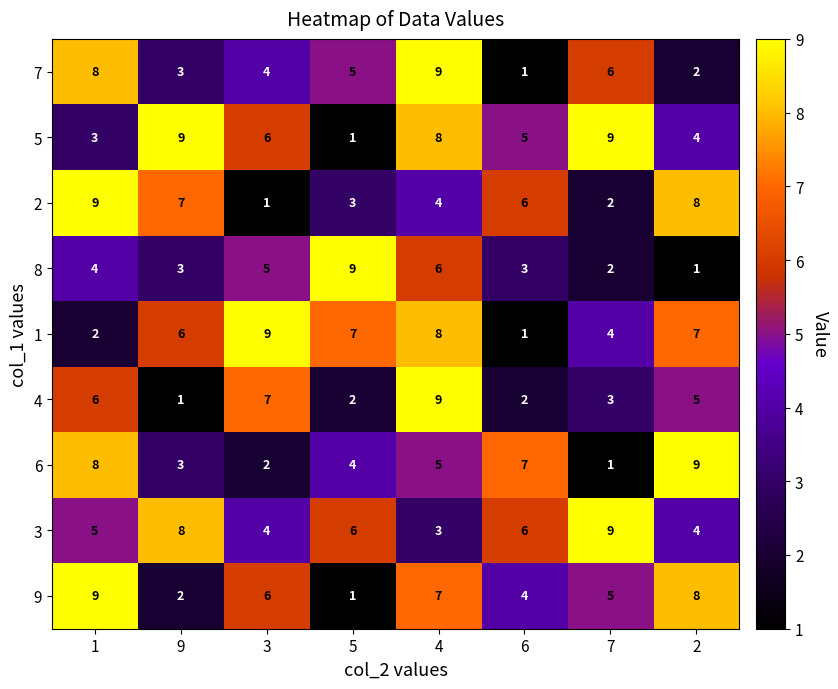

Is the value of 8 at 7 greater than the value of 1 at 5?

No